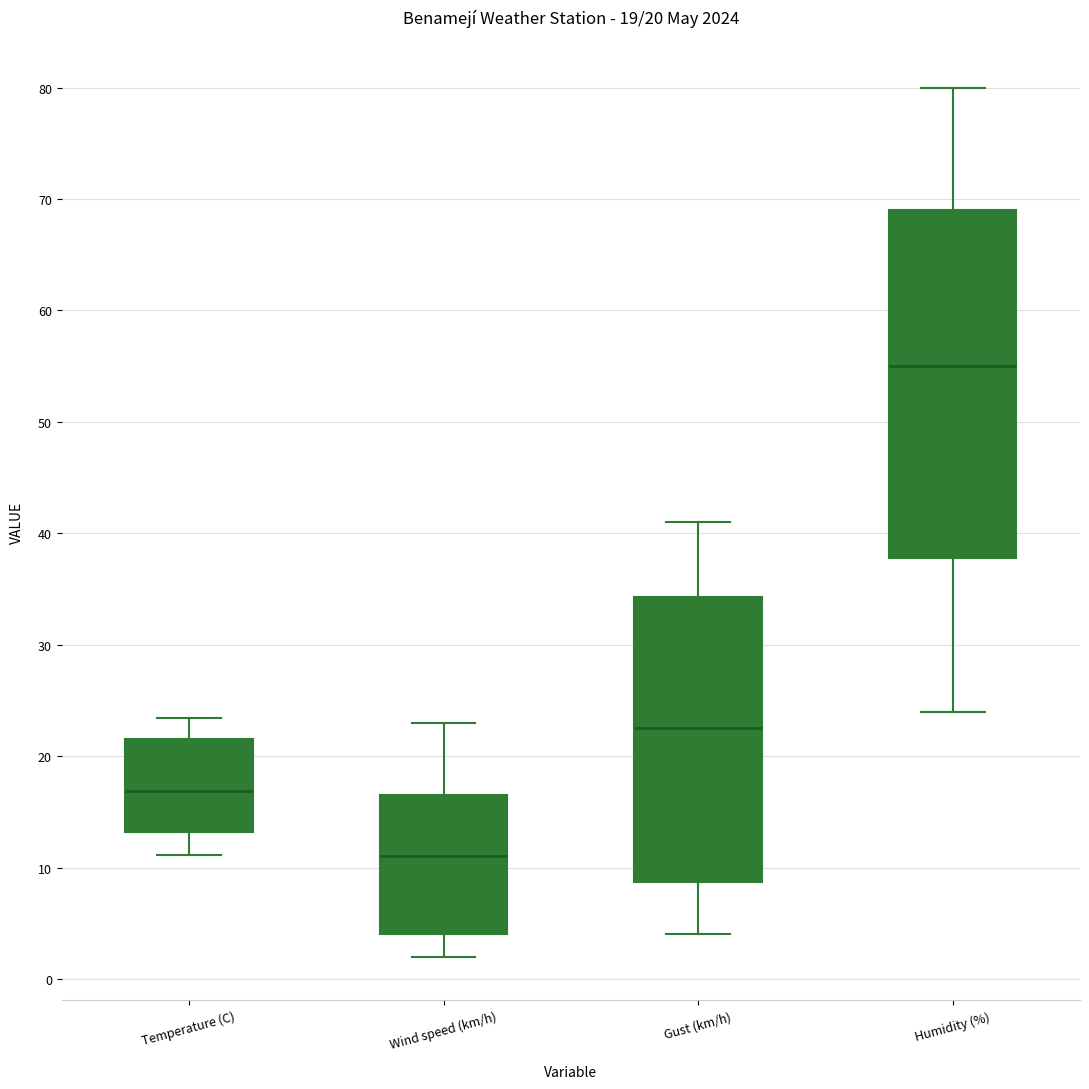

Which box has the lowest median line?

Wind speed (km/h)